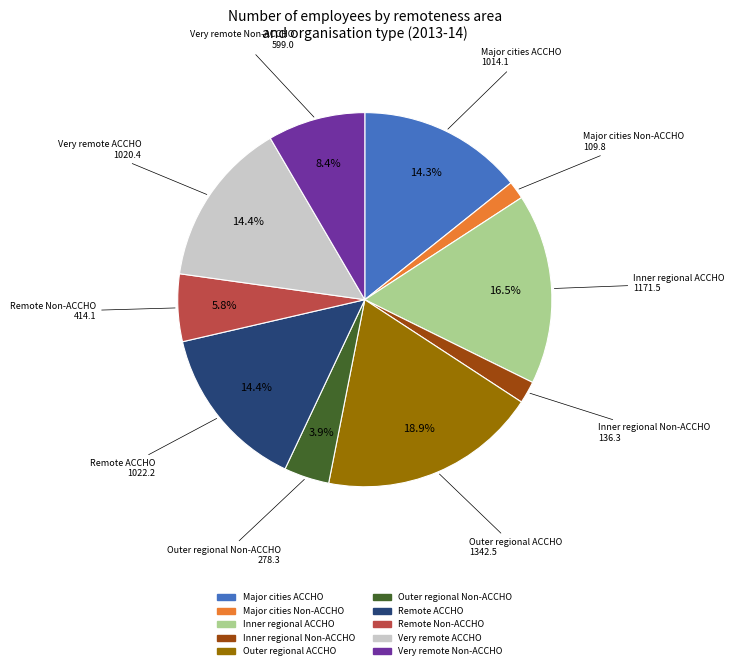

Which slice is the largest?

Outer regional ACCHO